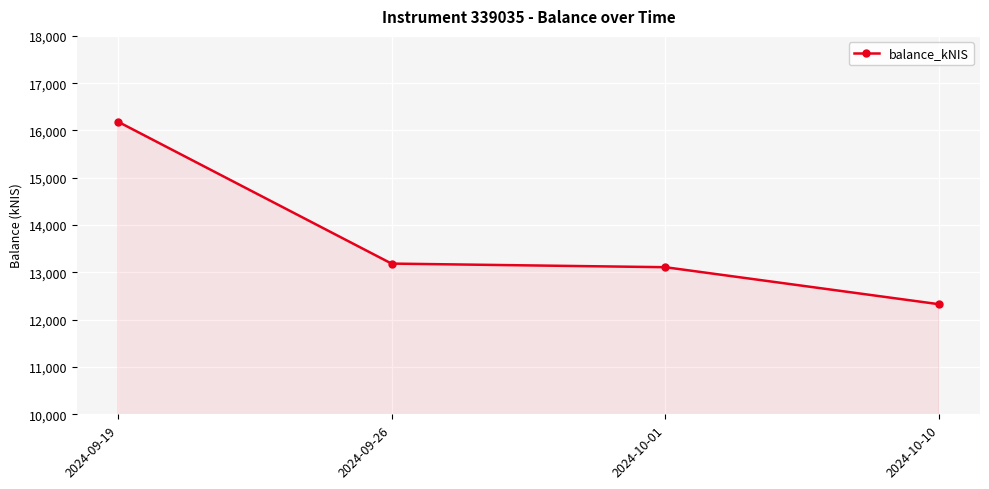

Count the number of values greater than 13186.

2